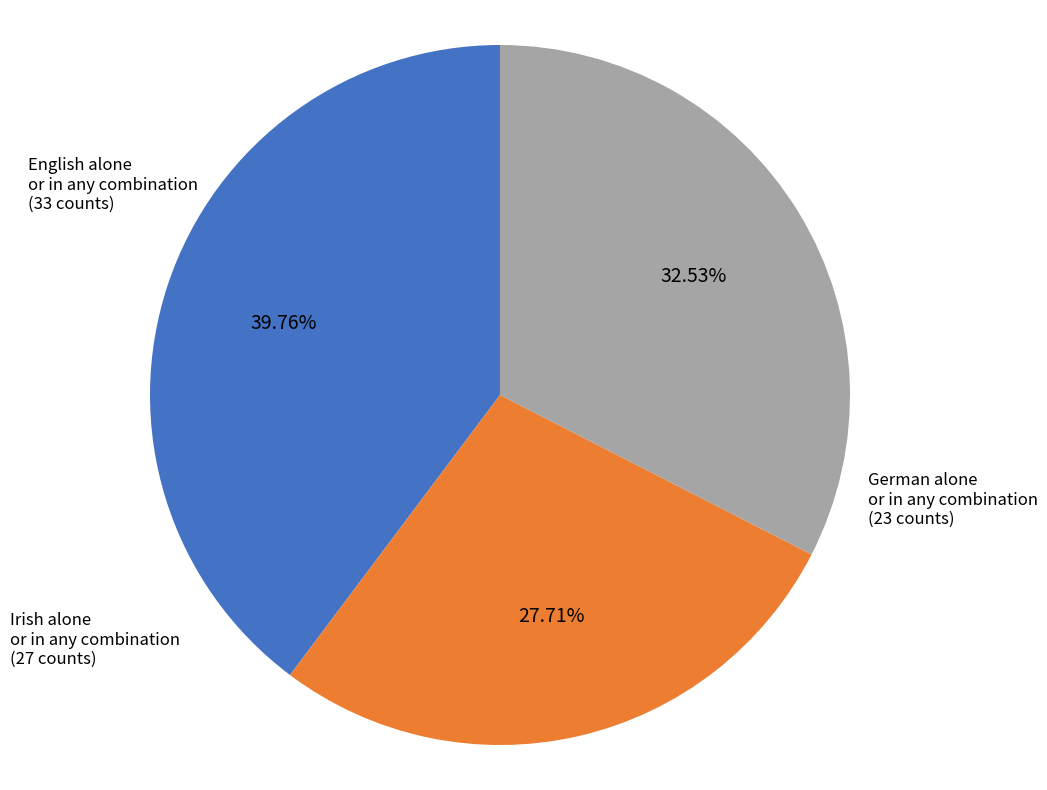

Combined, do Irish alone or in any combination and English alone or in any combination account for over 50%?

Yes